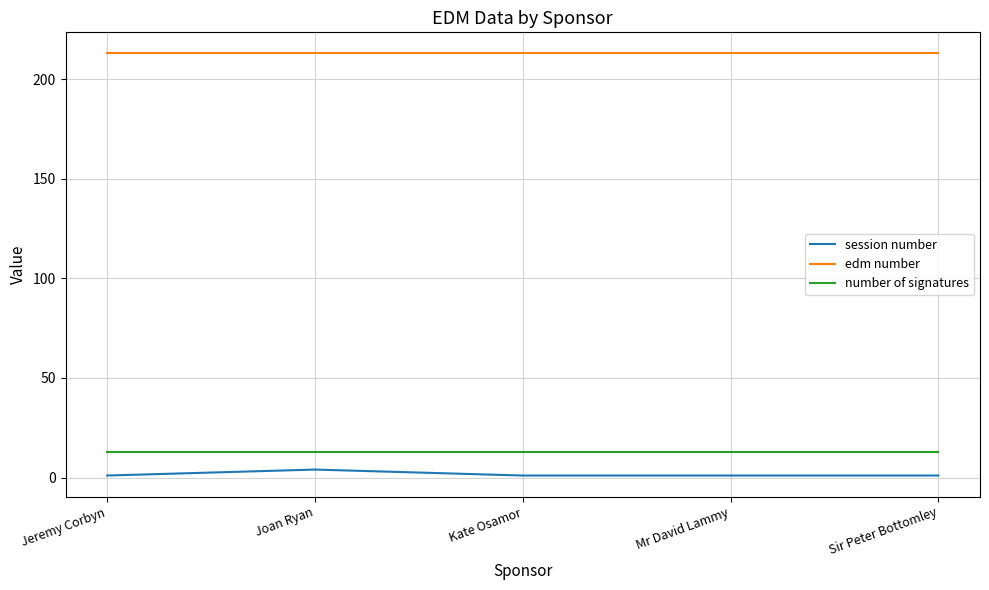

Reading left to right, list all the values displayed in this chart.

session number: 1	4	1	1	1
edm number: 213	213	213	213	213
number of signatures: 13	13	13	13	13